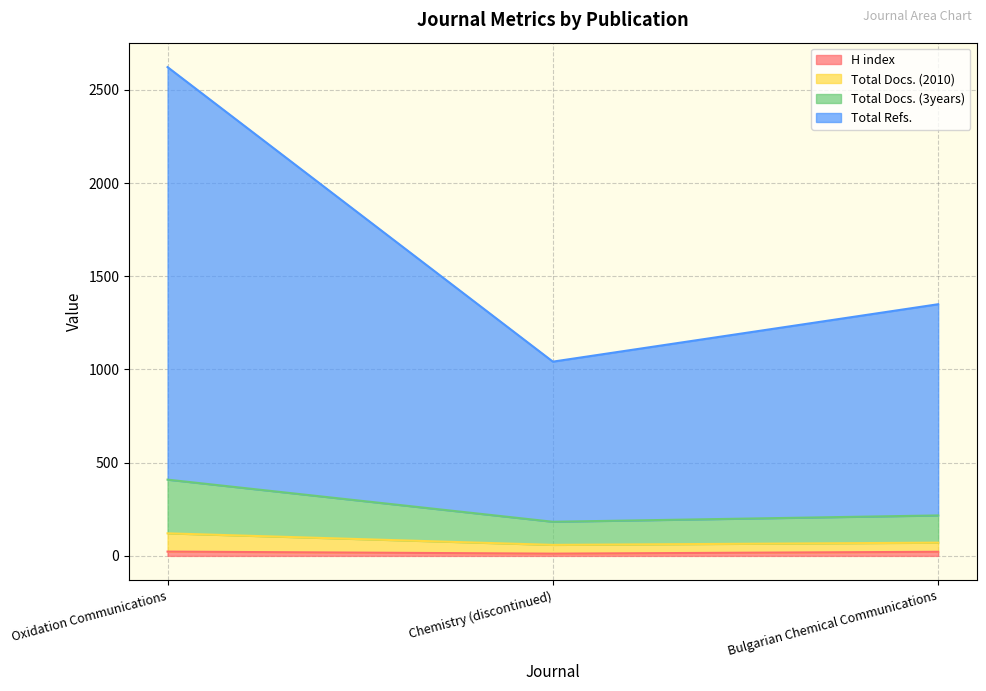

List the labels in order of Total Docs. (2010) value, smallest first.

Chemistry (discontinued), Bulgarian Chemical Communications, Oxidation Communications